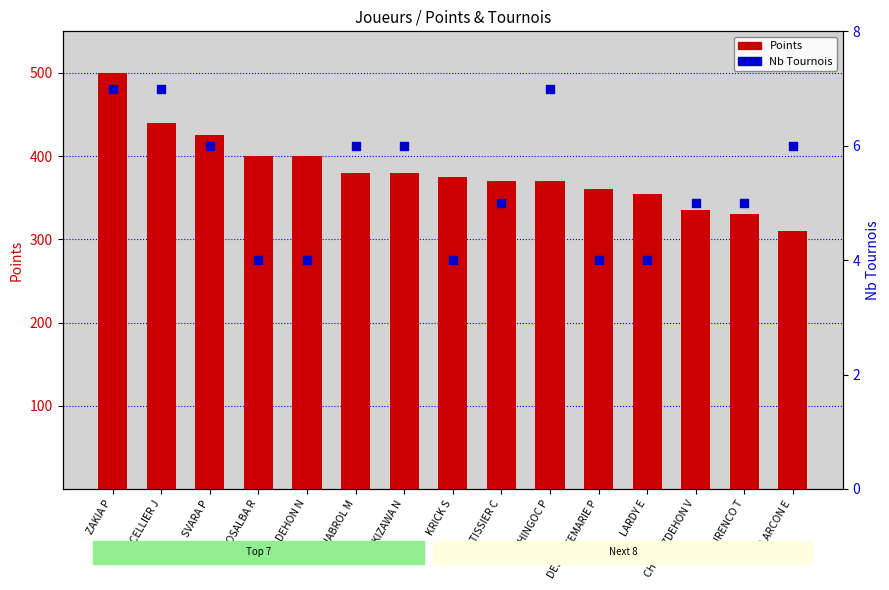

Which series has the largest total across all categories?

Points